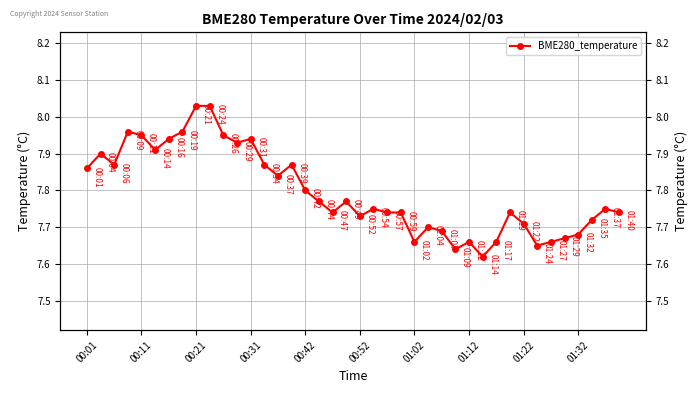

Read the value at 26.

7.7